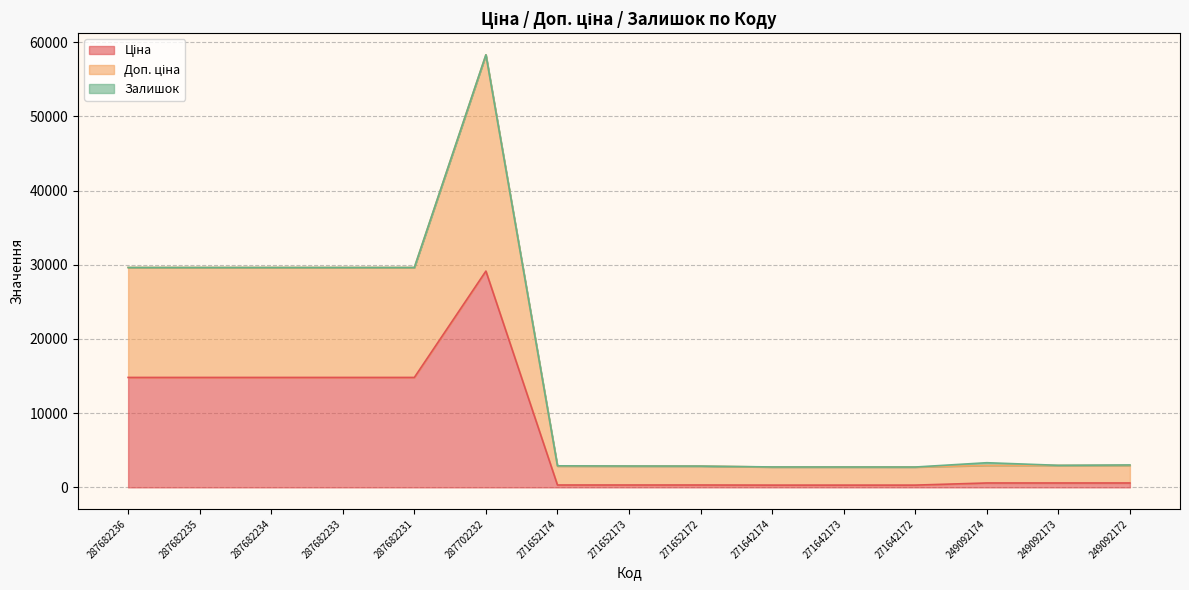

At which category is the sum across all series the highest?

287702232